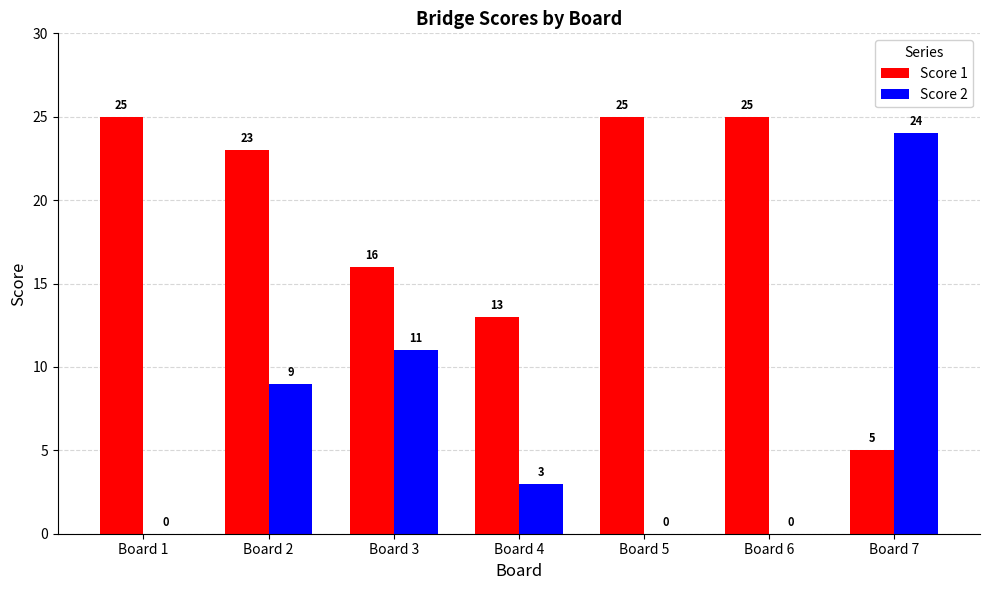

Are the bars grouped side by side (vs. stacked)?

Yes